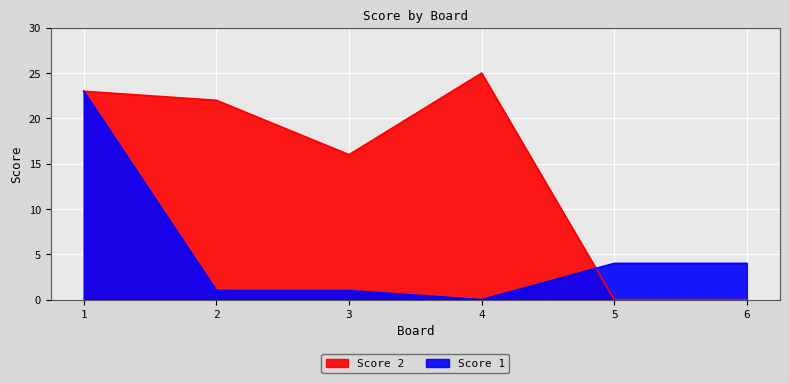

Which category has the highest value in the Score 1 series?

1